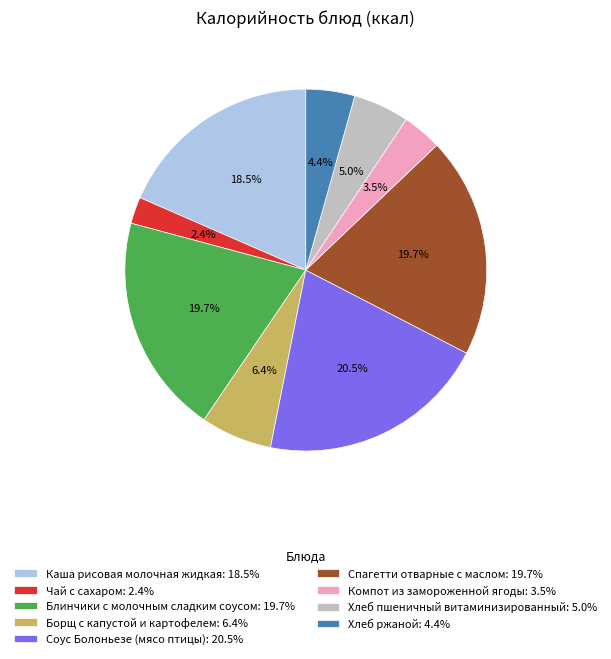

Which slice is the largest?

Соус Болоньезе (мясо птицы)